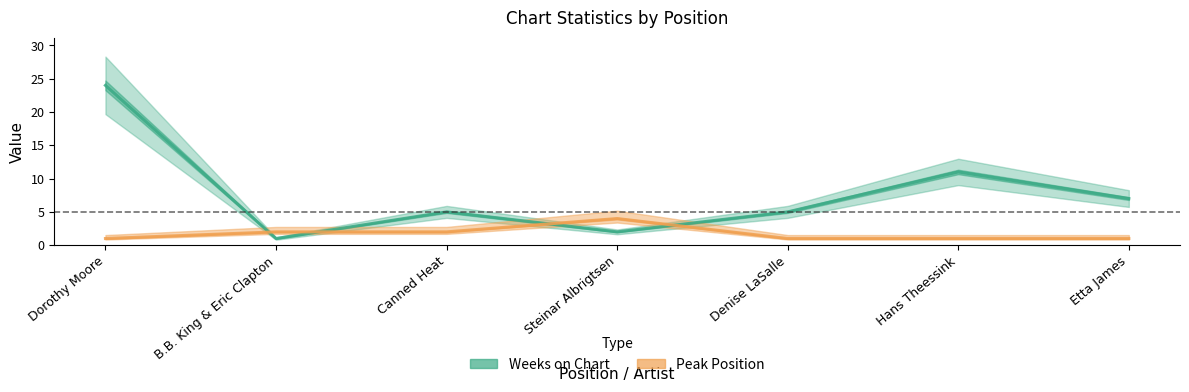

True or false: Peak Position and Weeks on Chart intersect in this chart.

True